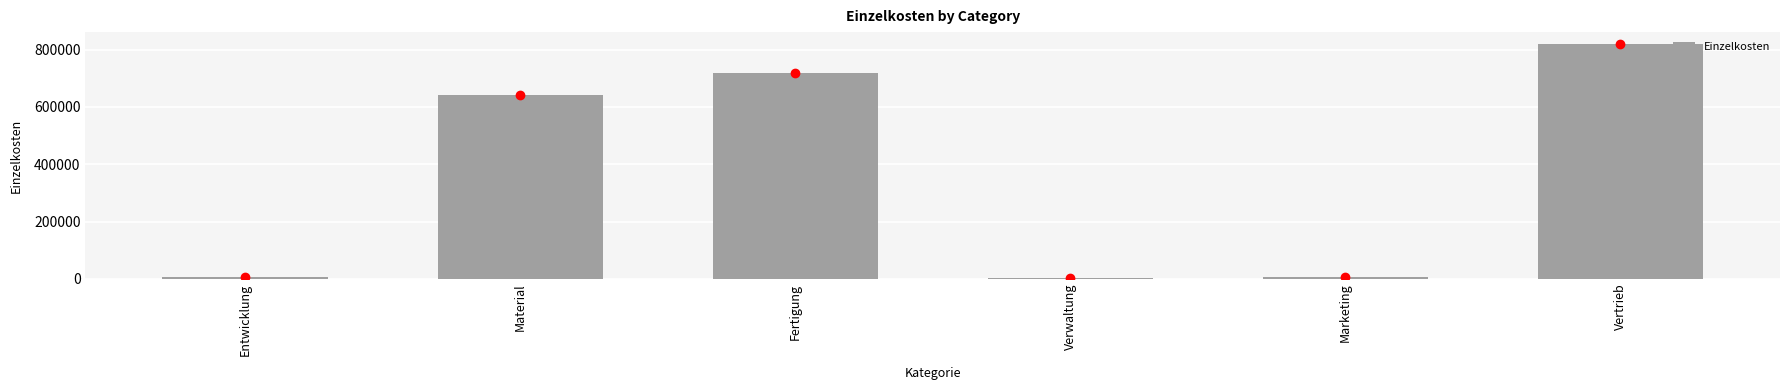

Which has a higher value, Fertigung or Marketing?

Fertigung